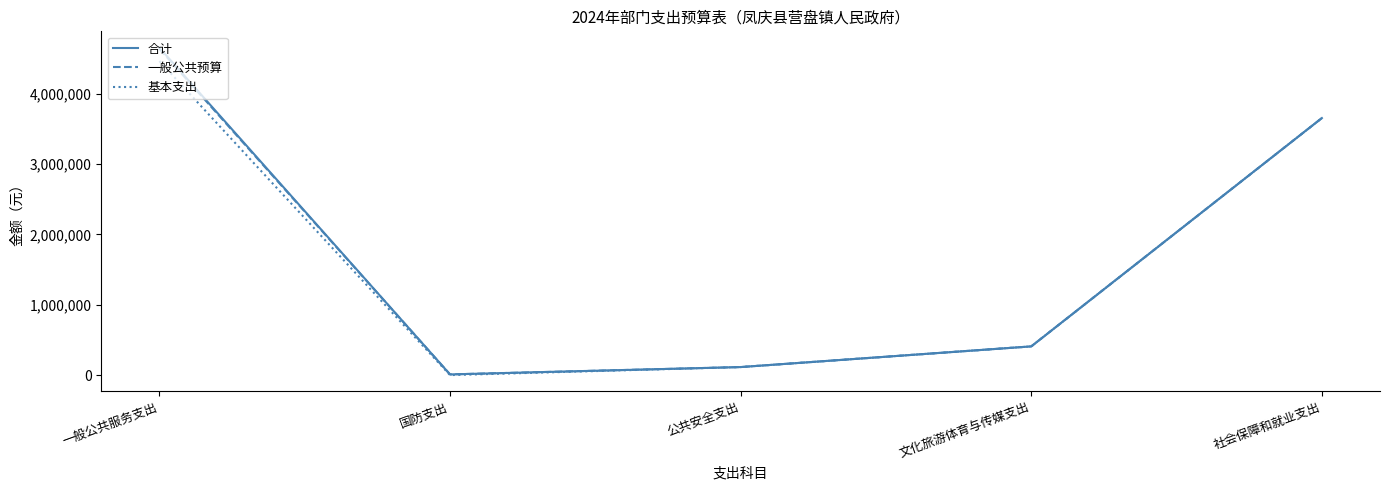

Between 国防支出 and 社会保障和就业支出, which series saw the biggest shift?

基本支出